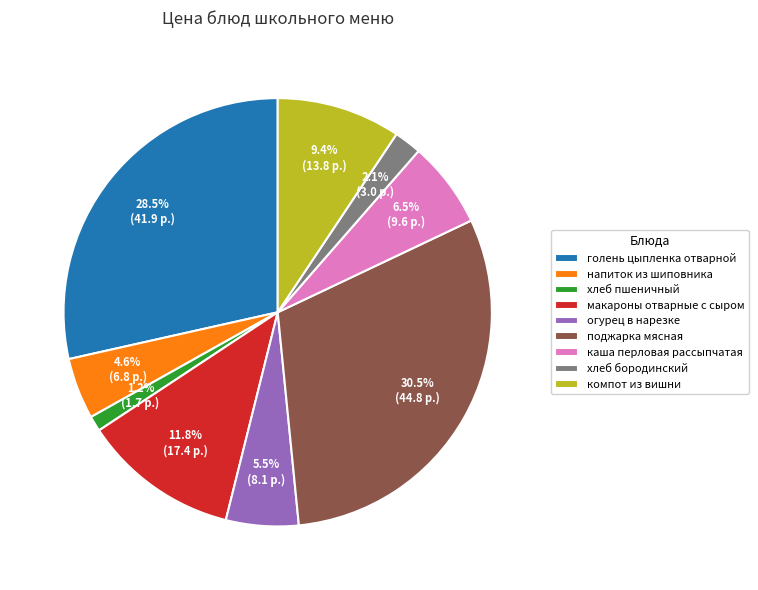

Between хлеб бородинский and голень цыпленка отварной, which is larger?

голень цыпленка отварной